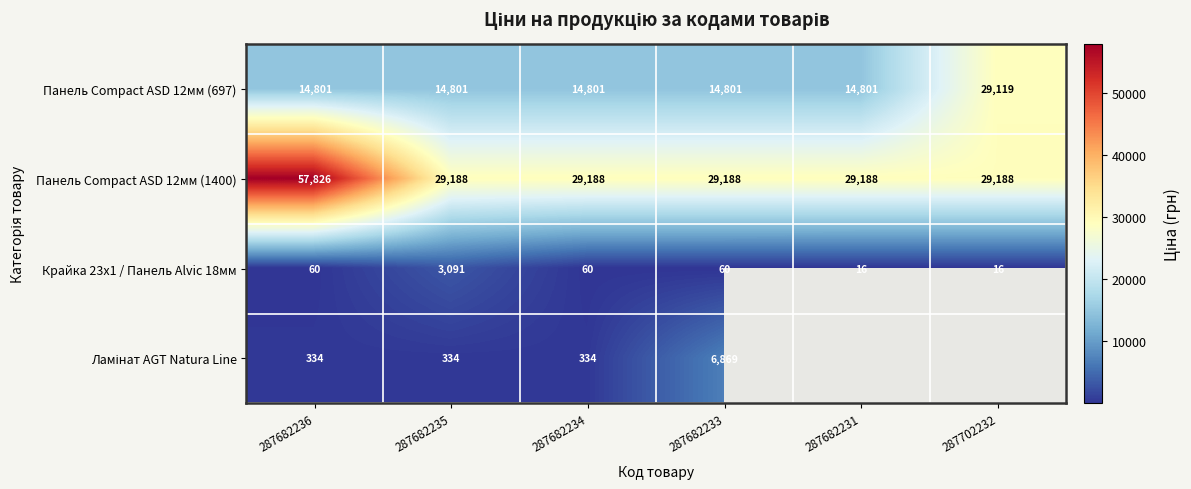

At which label does Панель Compact ASD 12мм (1400) reach its peak?

287682236